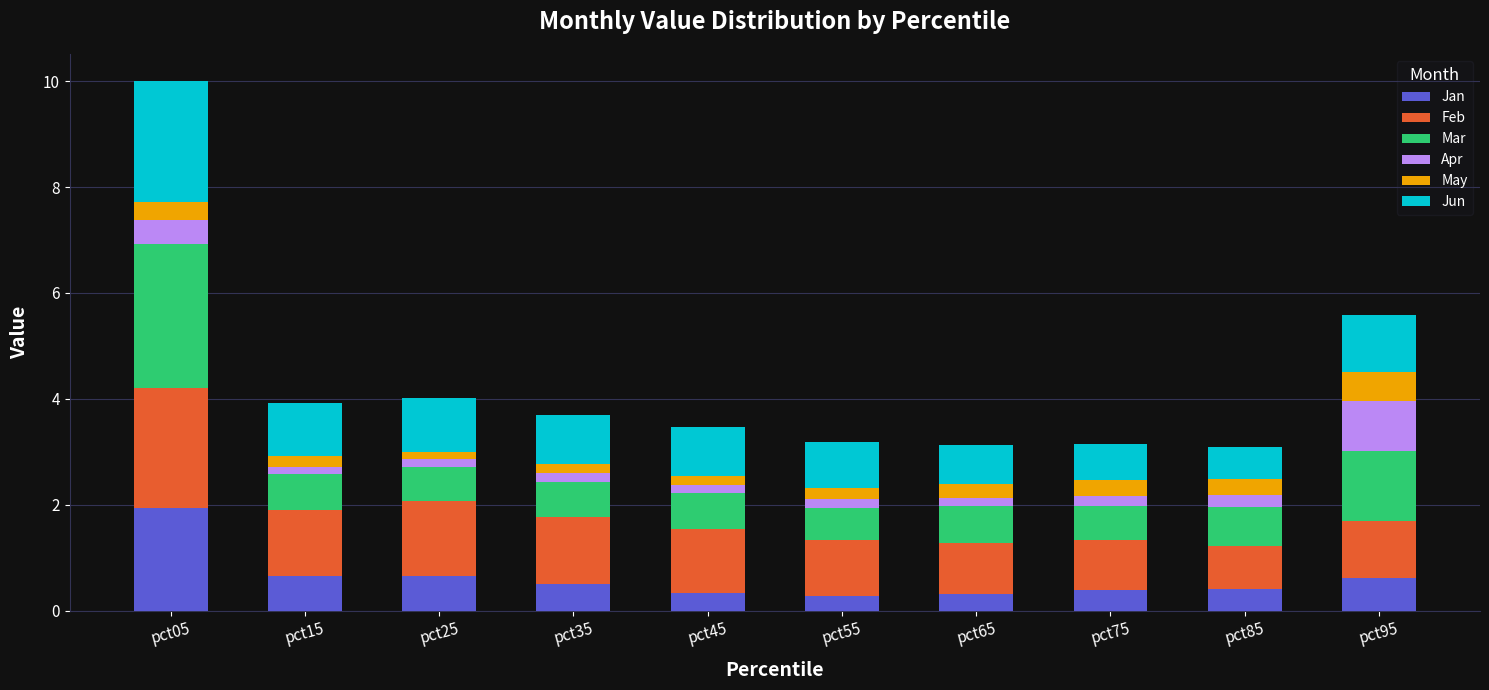

What is the sum of all Jan values?

6.1